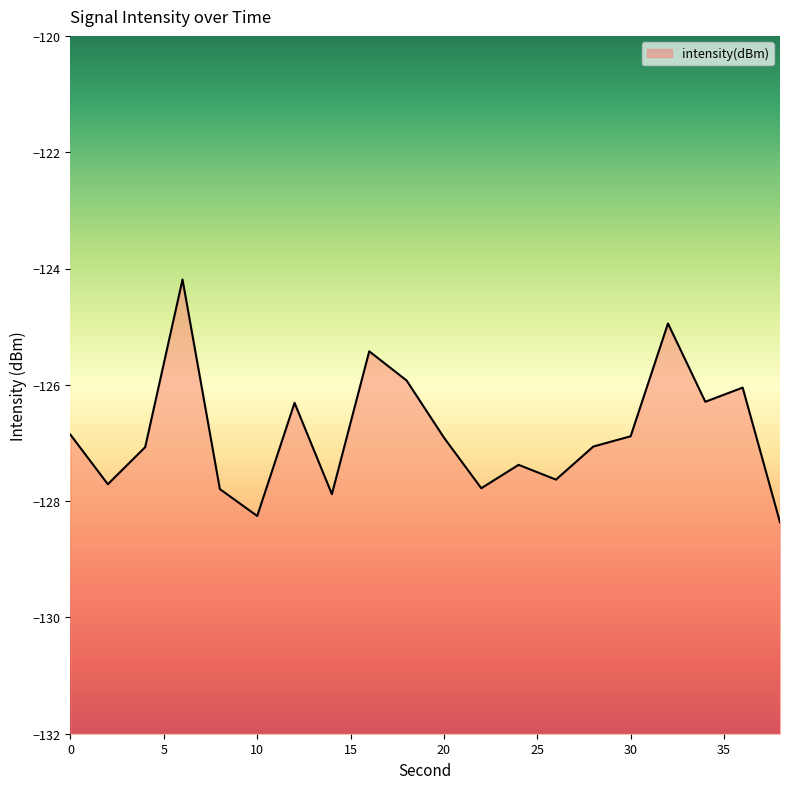

At which category does the data reach its first local valley?

2